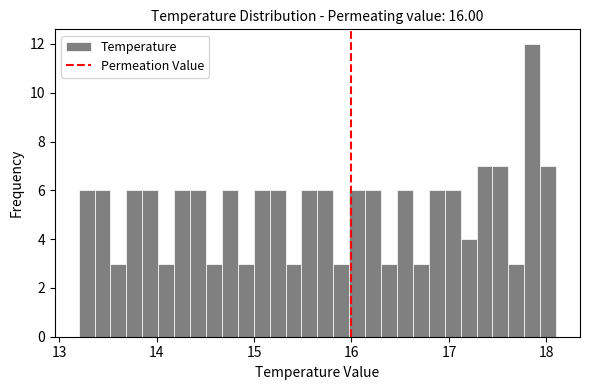

Around what value on the x-axis is the tallest bar? Give the approximate position of its centre, as read against the axis.

17.9